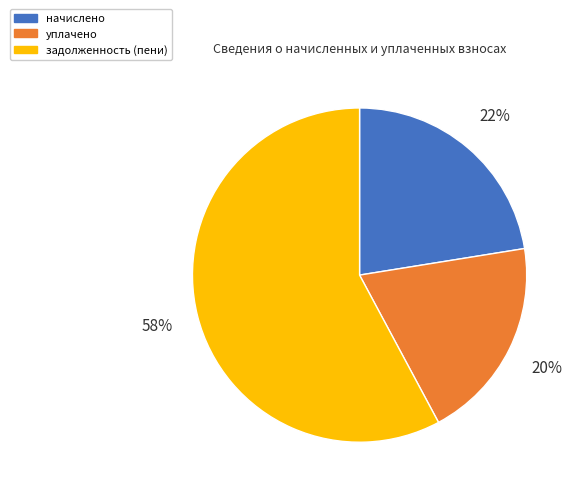

Which slice is the largest?

задолженность (пени)